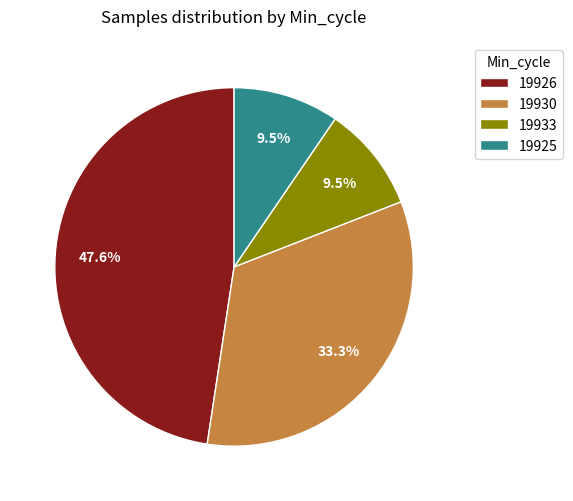

What is the ratio of the value at 19930 to the value at 19926?

0.7